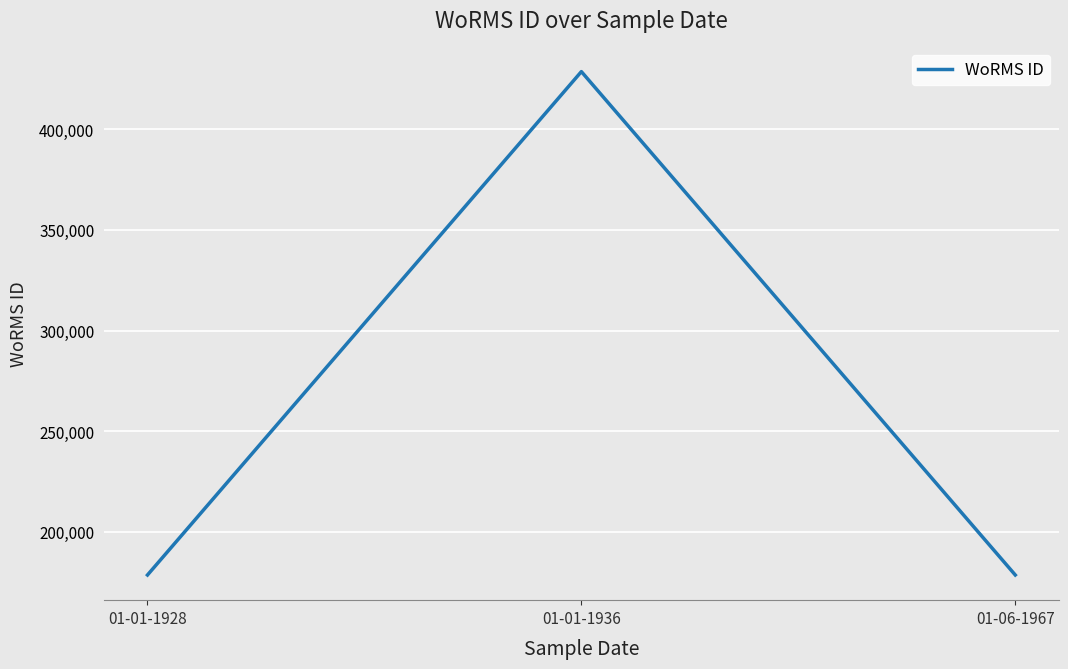

Which label corresponds to the largest value in the chart?

01-01-1936